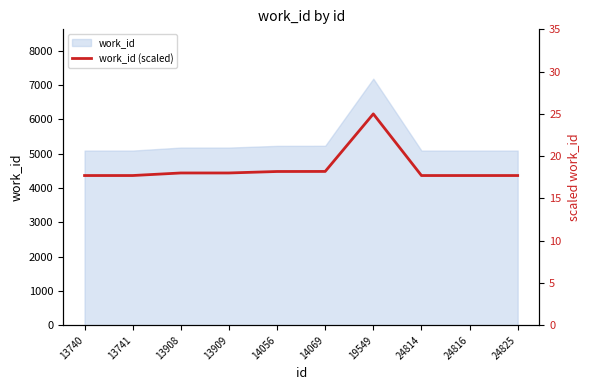

List the labels in order of value, smallest first.

13740, 13741, 24814, 24816, 24825, 13908, 13909, 14056, 14069, 19549